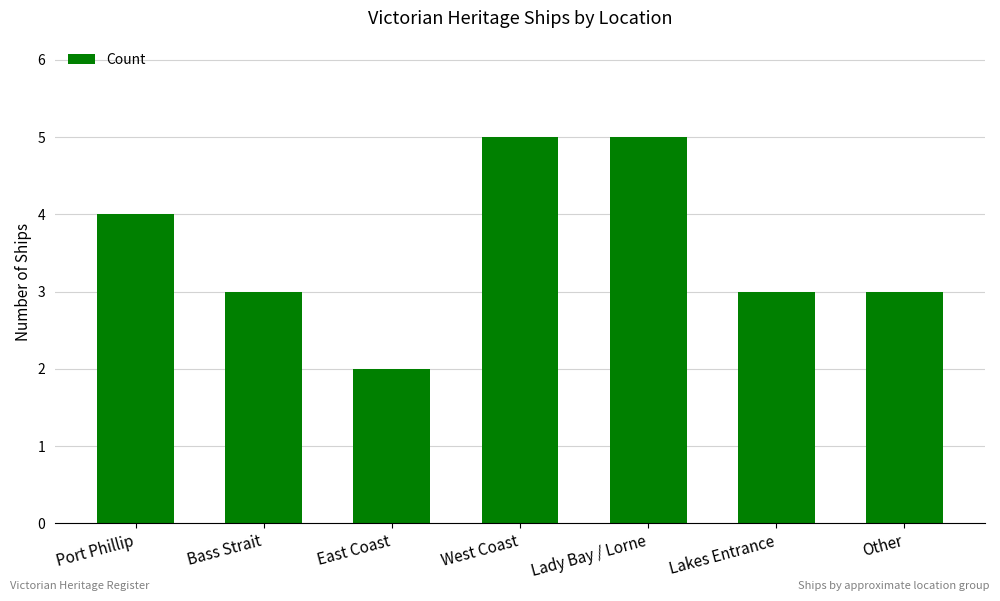

The chart shows a value of 5 at West Coast. True or false?

True